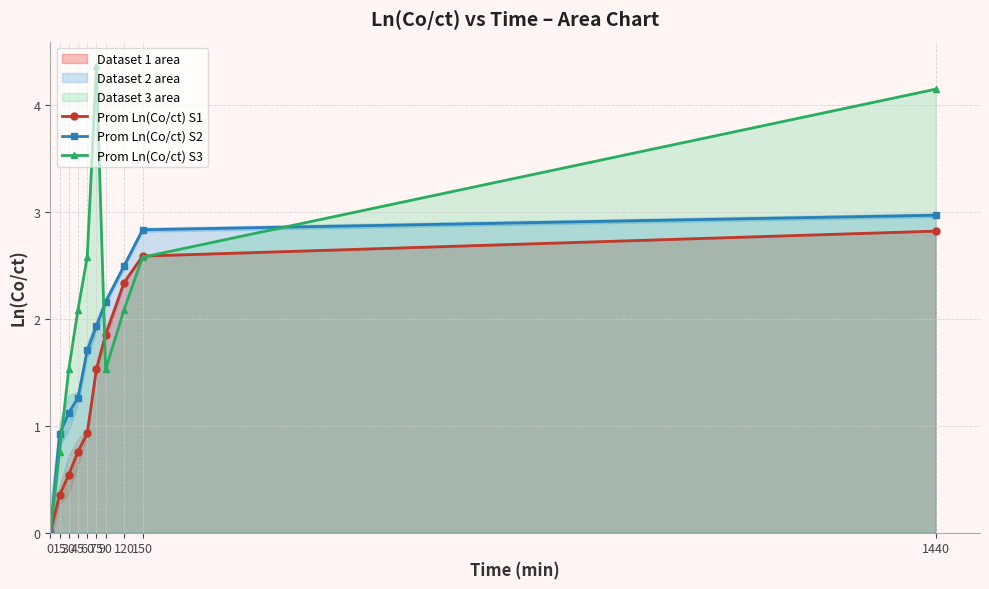

What are all the series names shown in the legend?

Prom Ln(Co/ct) S1, Prom Ln(Co/ct) S2, Prom Ln(Co/ct) S3